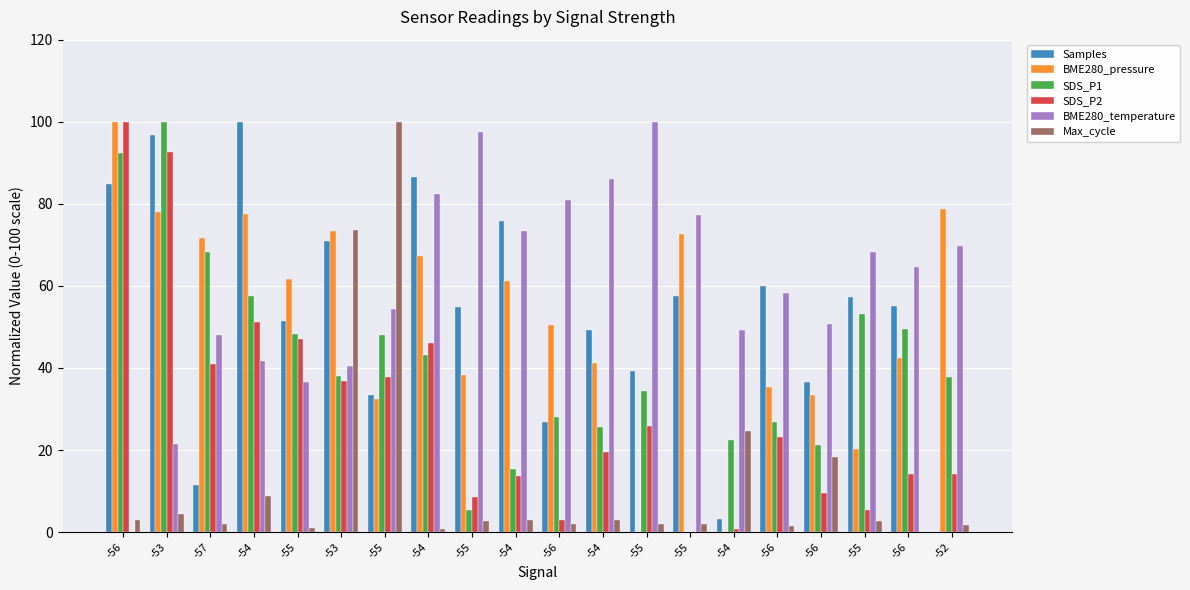

How many data points does each series have?

20